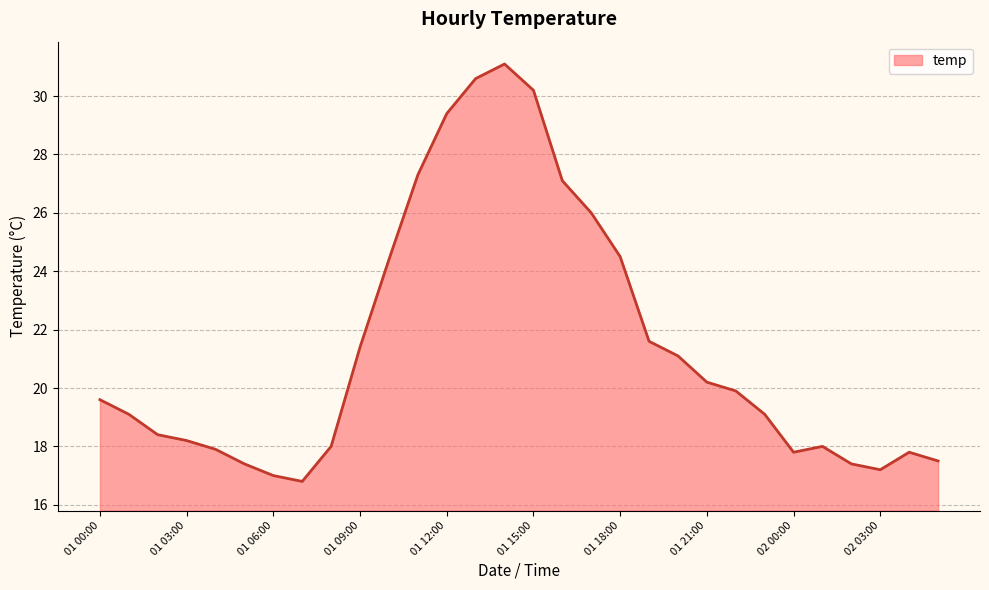

What is the smallest value displayed?

16.8